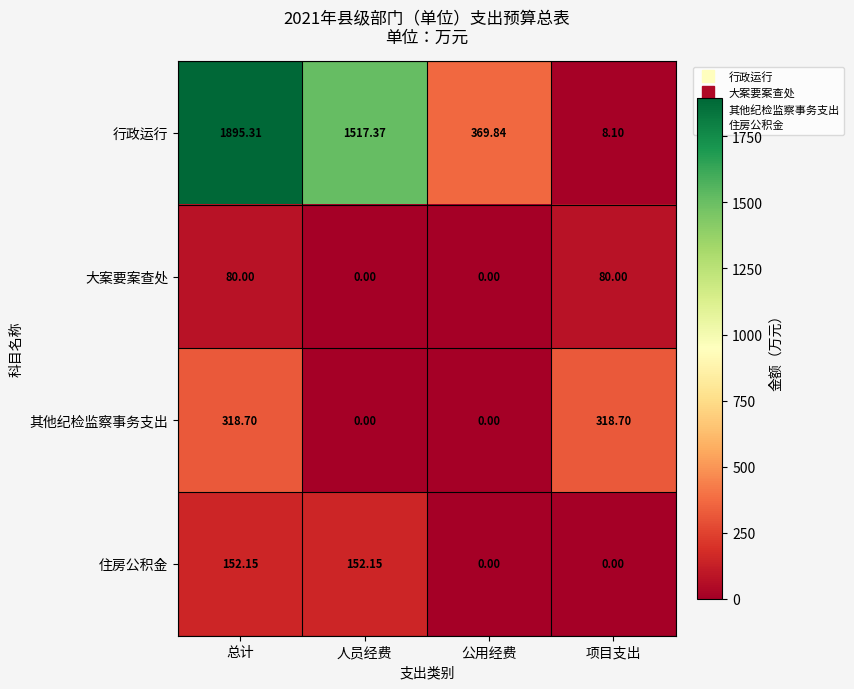

Count the number of data series in this chart.

4